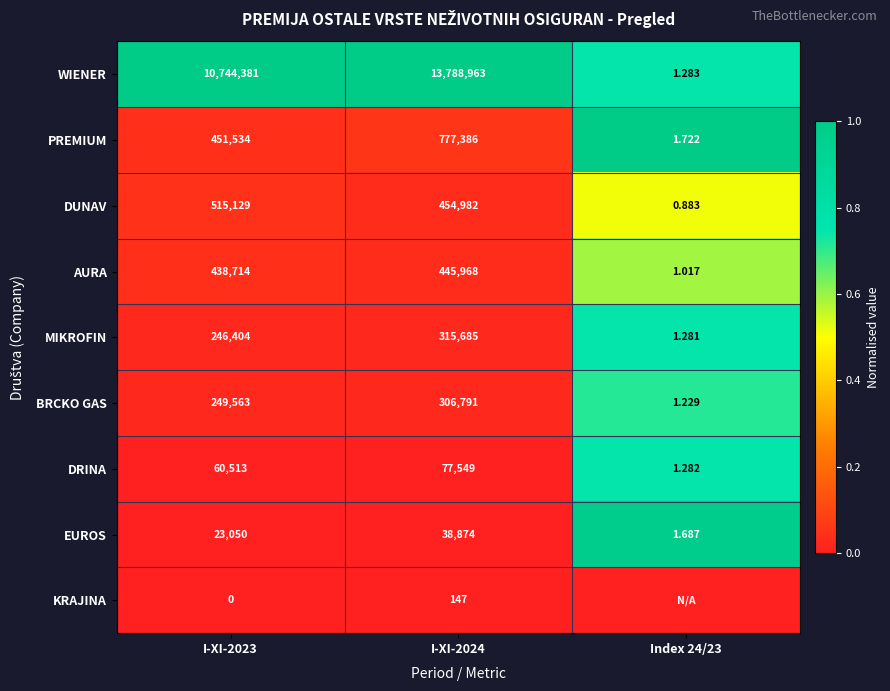

Which series changed the most between I-XI-2023 and I-XI-2024?

WIENER